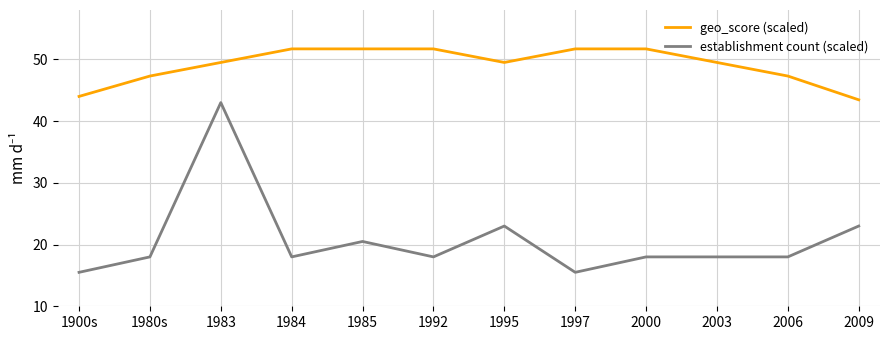

At how many categories does at least one series exceed 31?

12